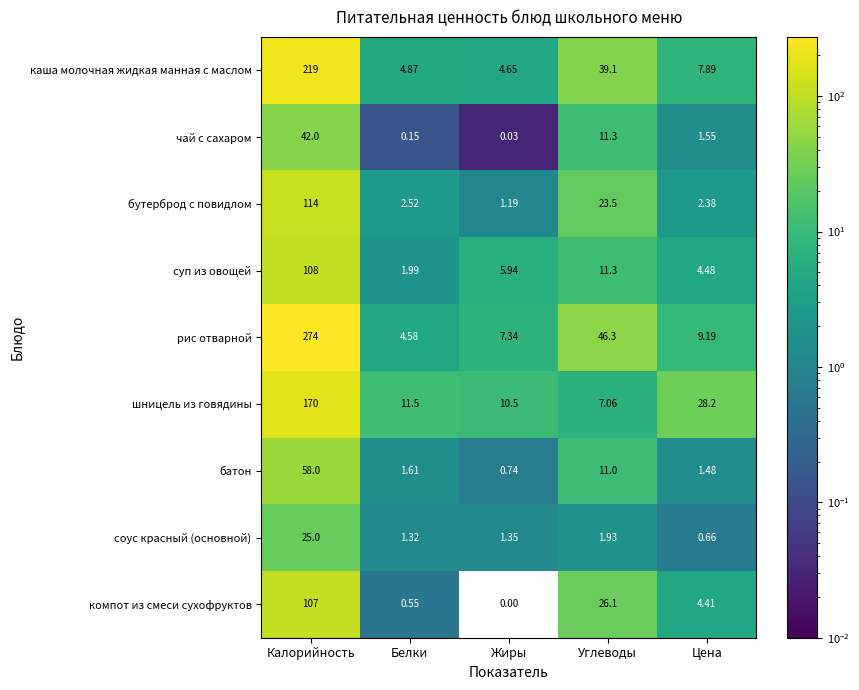

At which category is the sum across all series the highest?

Калорийность